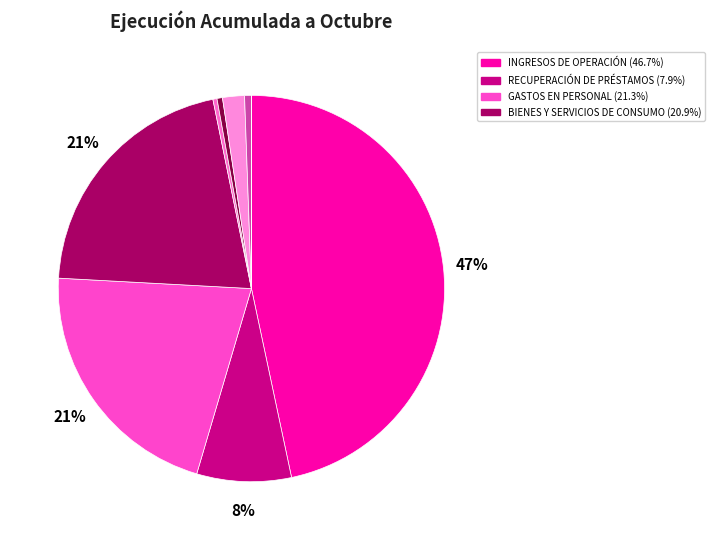

Does any single category account for the majority?

No